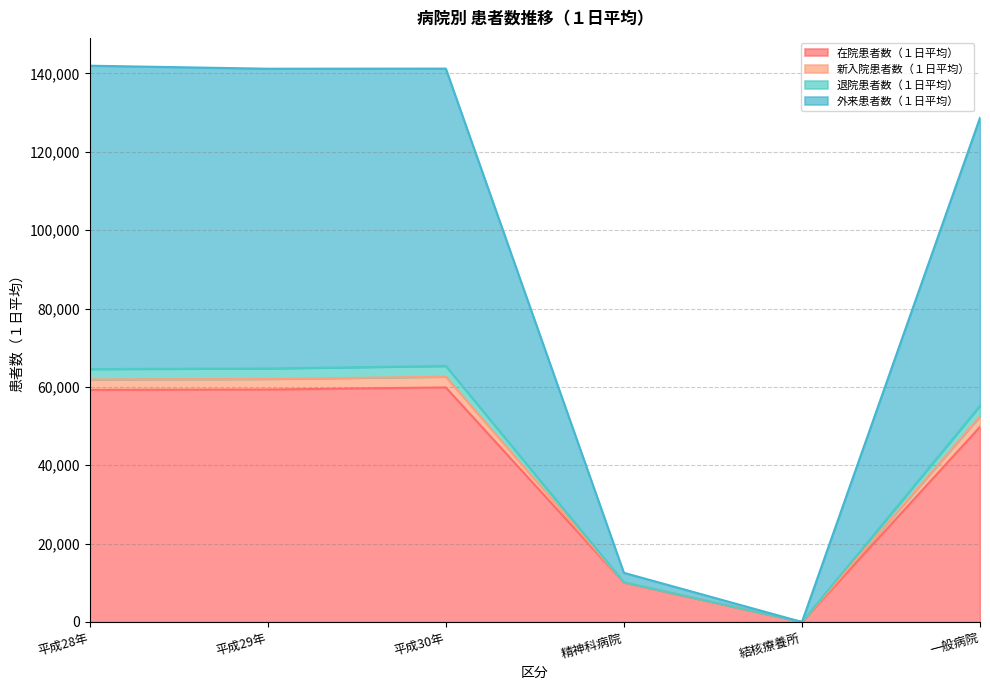

Where is the first local minimum for 新入院患者数（１日平均）?

平成29年